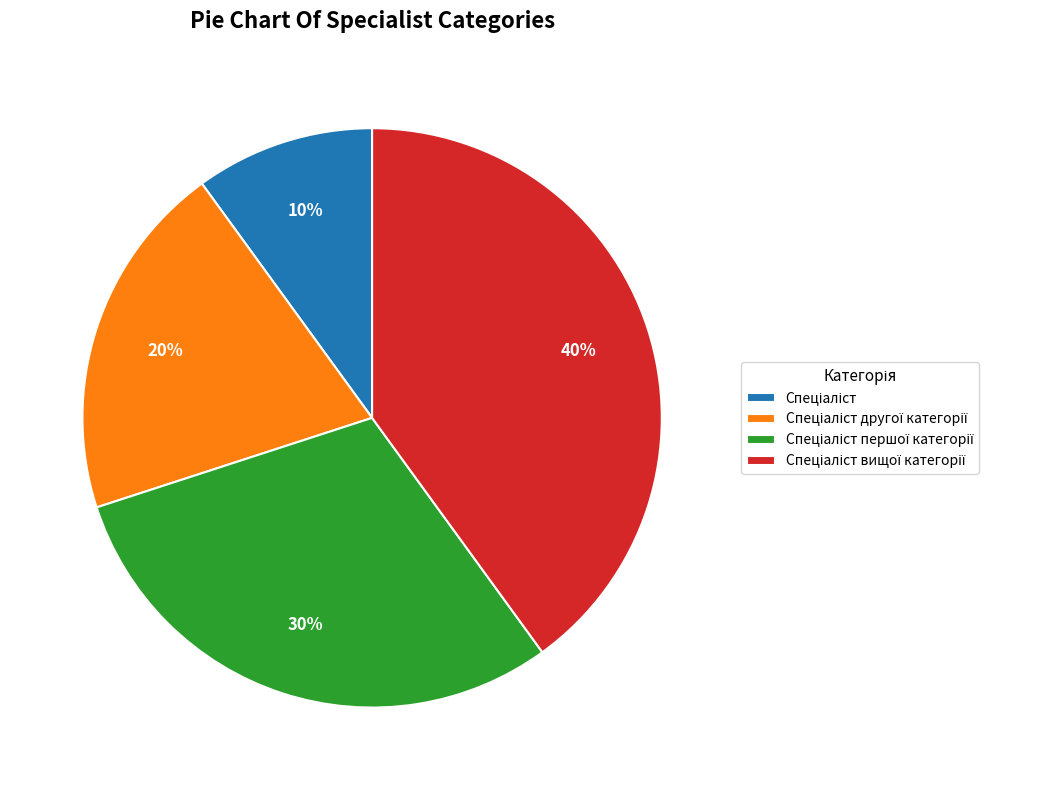

Does any single category account for the majority?

No